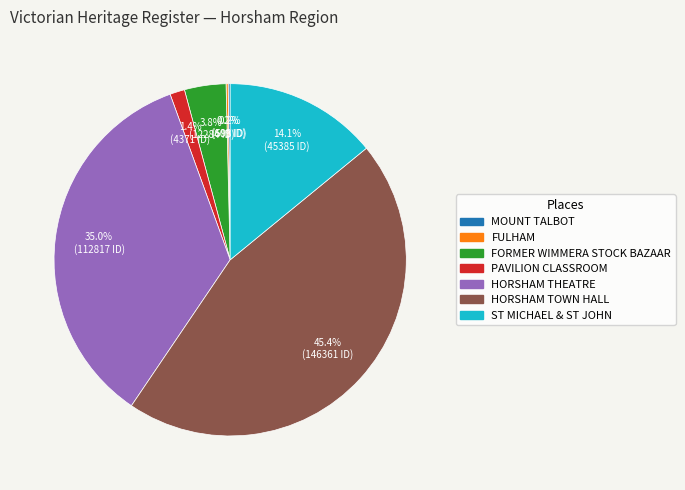

Is there a majority slice in this chart?

No